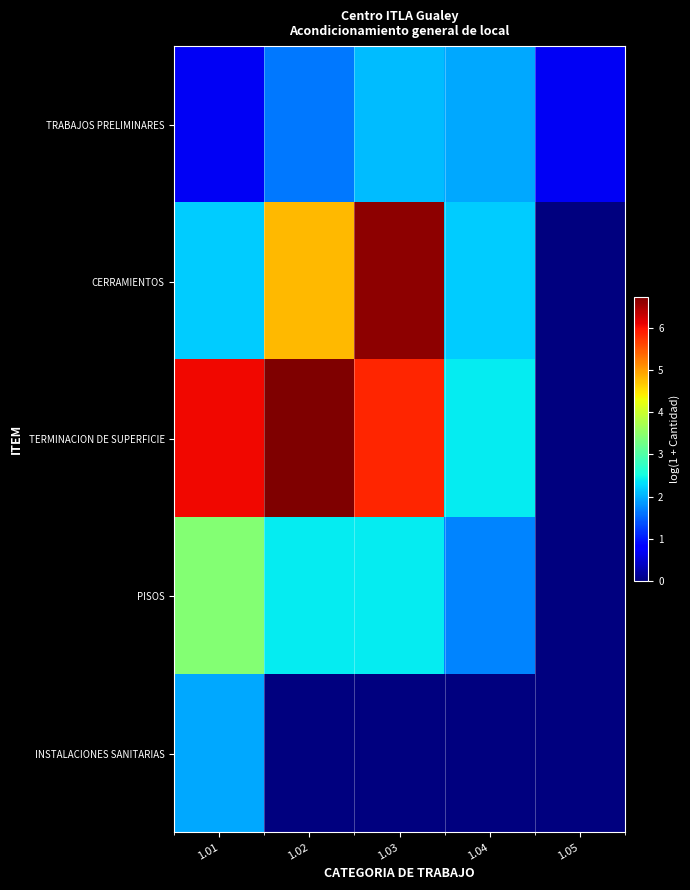

Rank the series at 1.05 from highest to lowest value.

TRABAJOS PRELIMINARES, CERRAMIENTOS, TERMINACION DE SUPERFICIE, PISOS, INSTALACIONES SANITARIAS